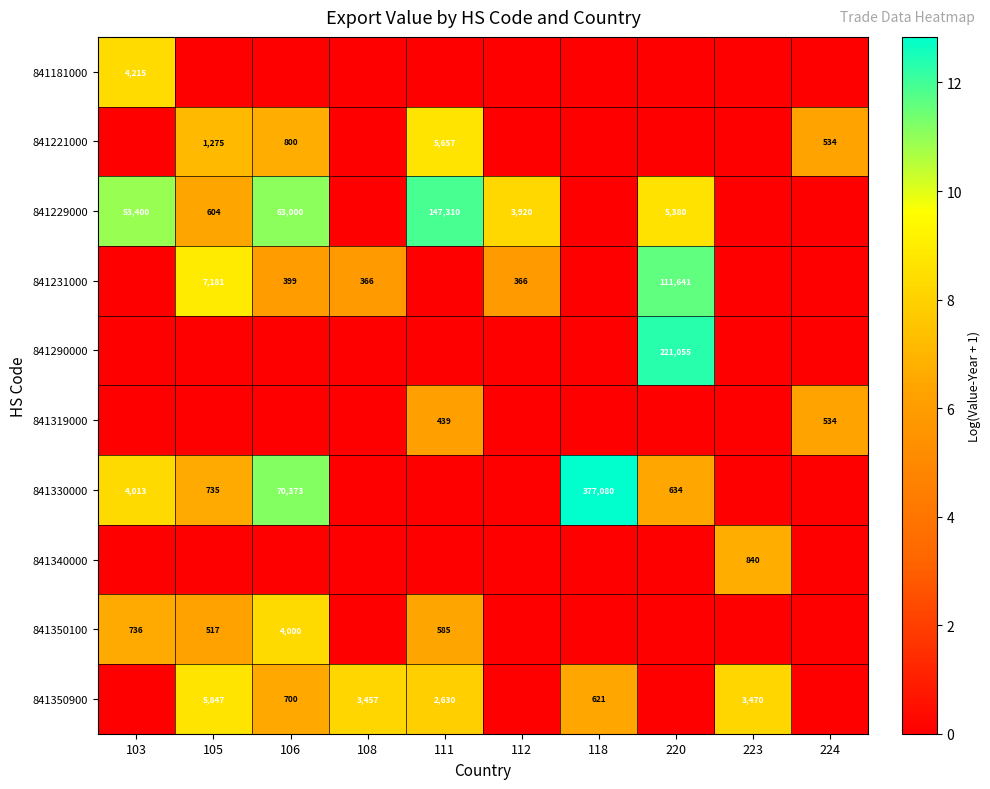

Is the value of 841231000 at 112 greater than the value of 841330000 at 106?

No